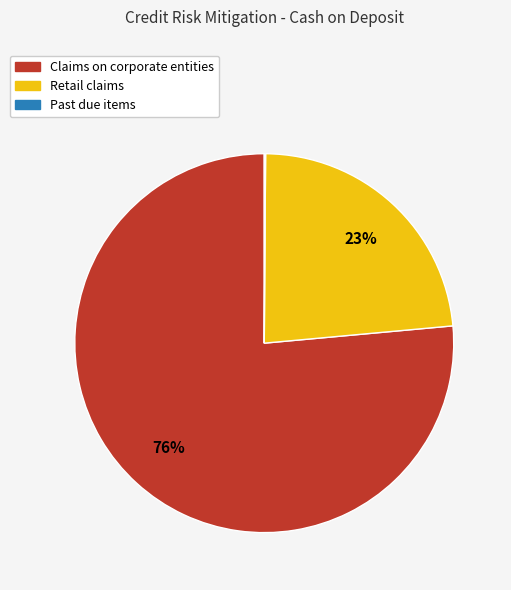

What percentage is the Retail claims slice, to the nearest percent?

23%